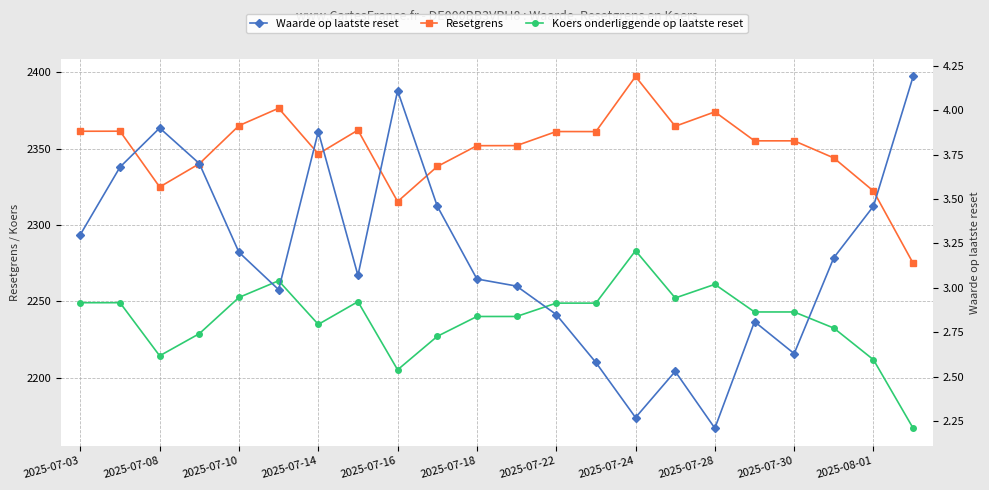

How many categories are shown in the chart?

22